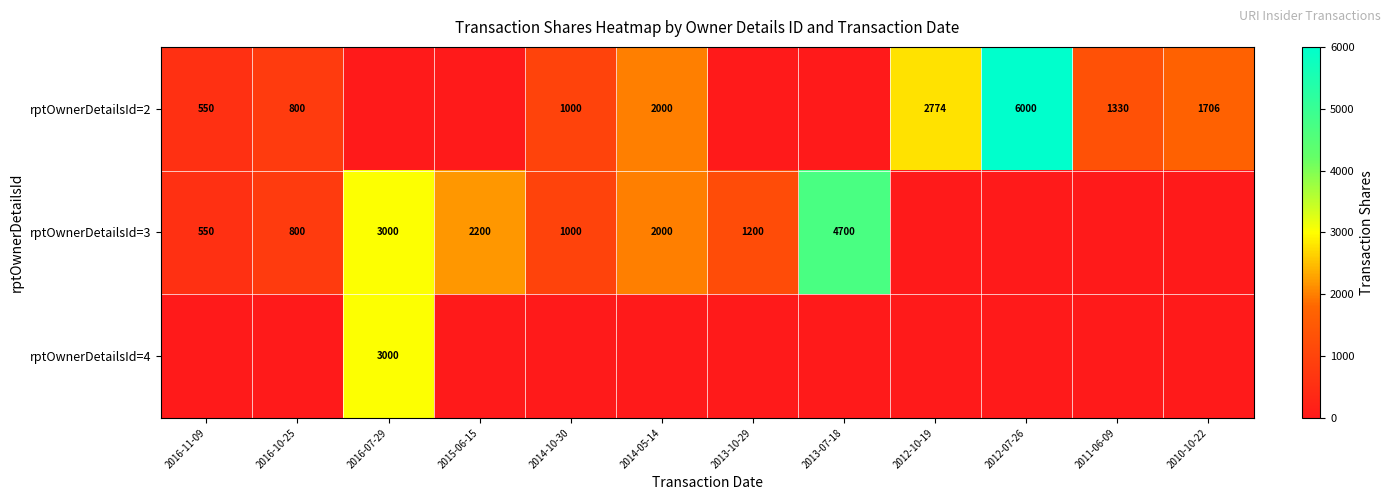

Is it true that rptOwnerDetailsId=3 equals 550 at 2016-11-09?

True